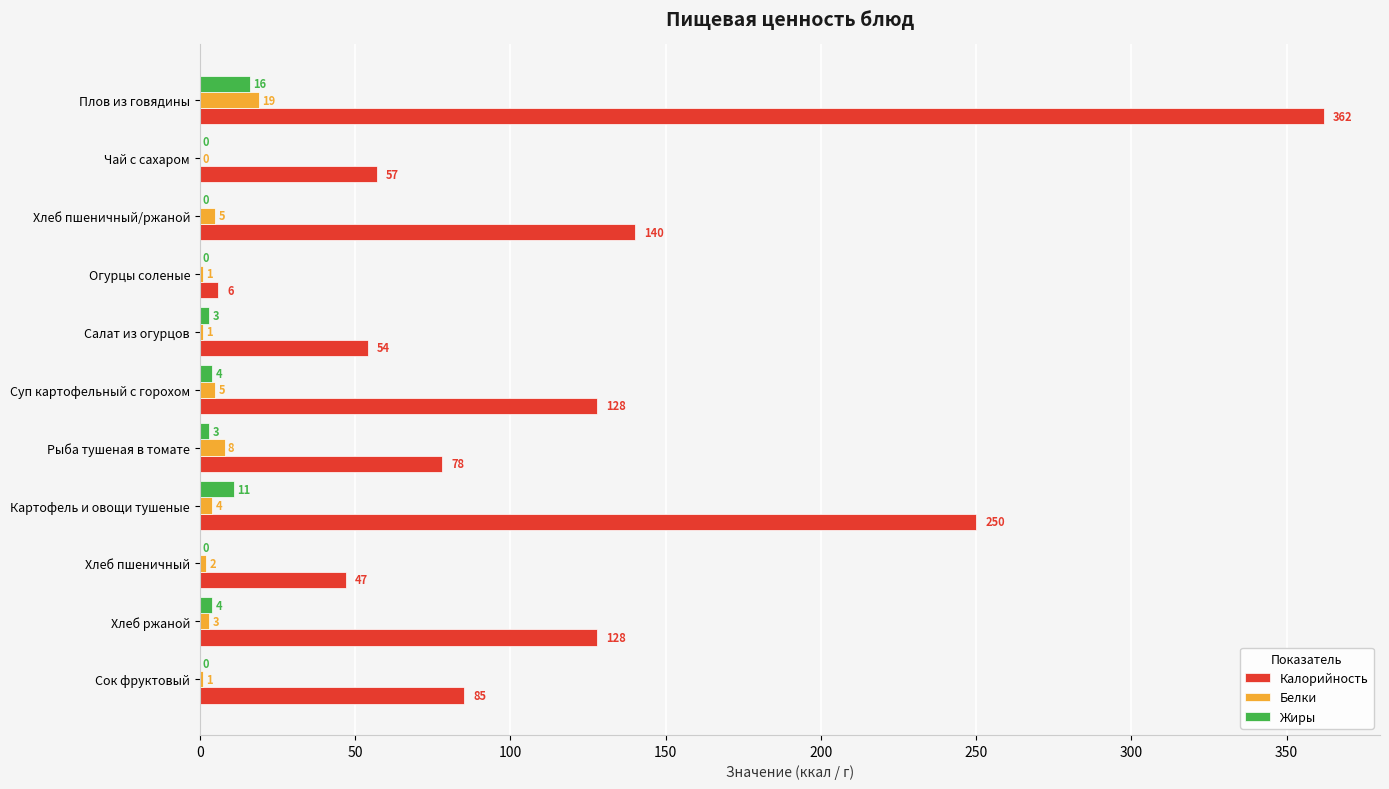

What is the average value of the Калорийность series?

121